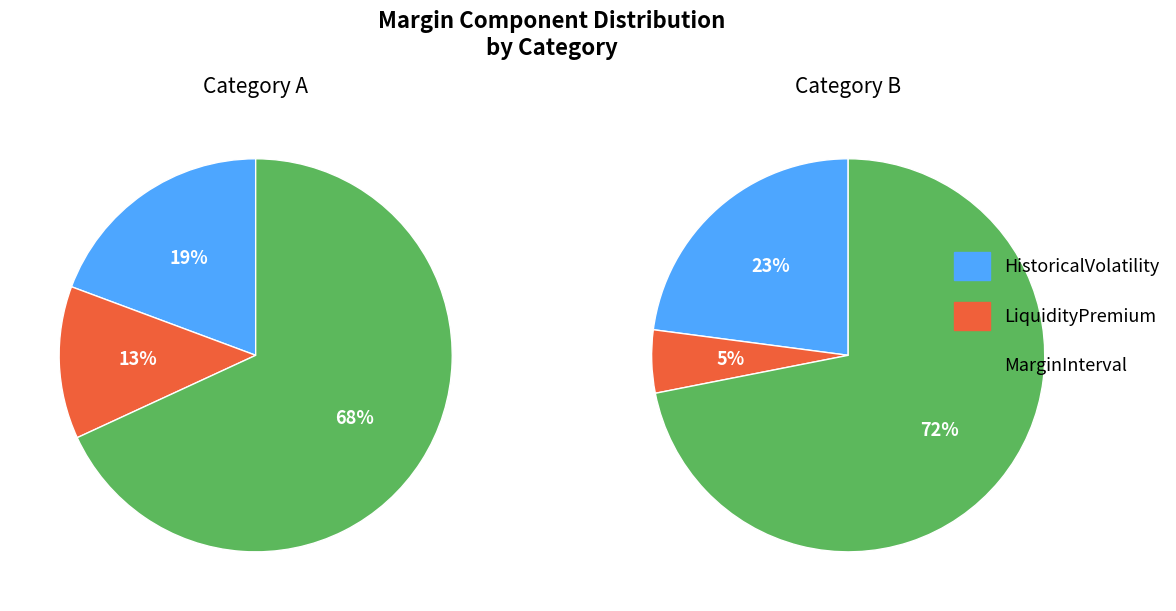

How many segments does this pie chart have?

3